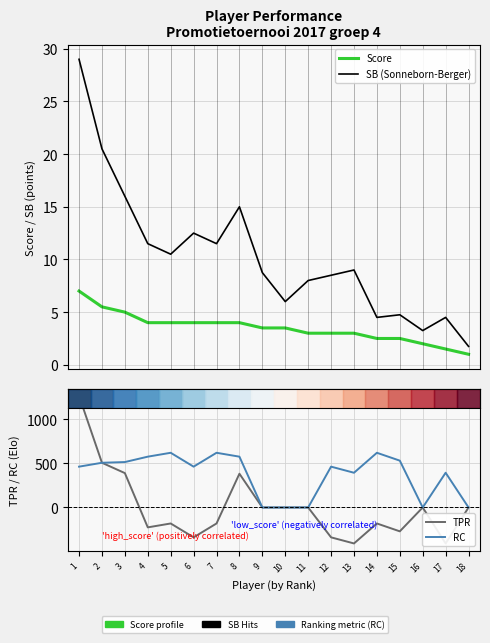

Rank the series by their maximum value, from lowest to highest.

Score, SB (Sonneborn-Berger), RC, TPR